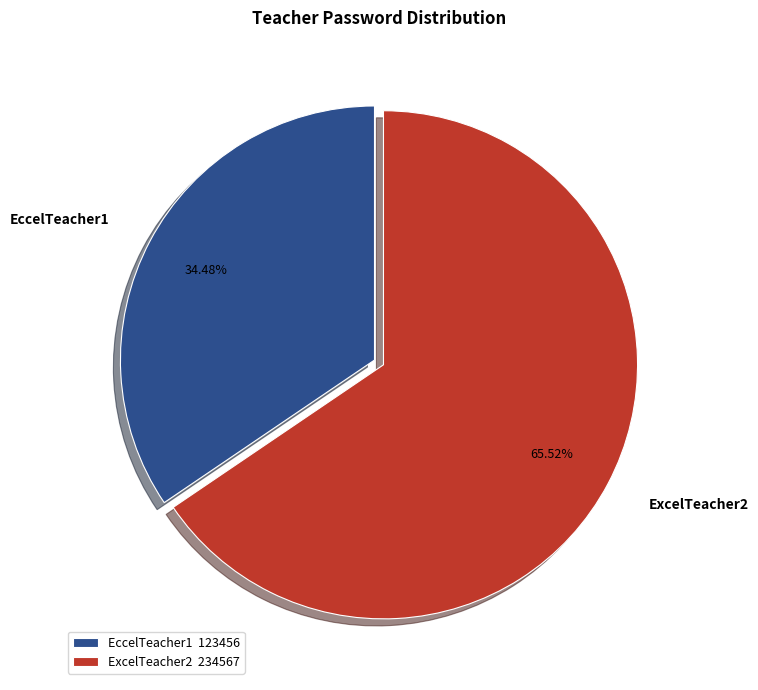

To the nearest percent, what is the difference between the EccelTeacher1 and ExcelTeacher2 slice percentages?

31%